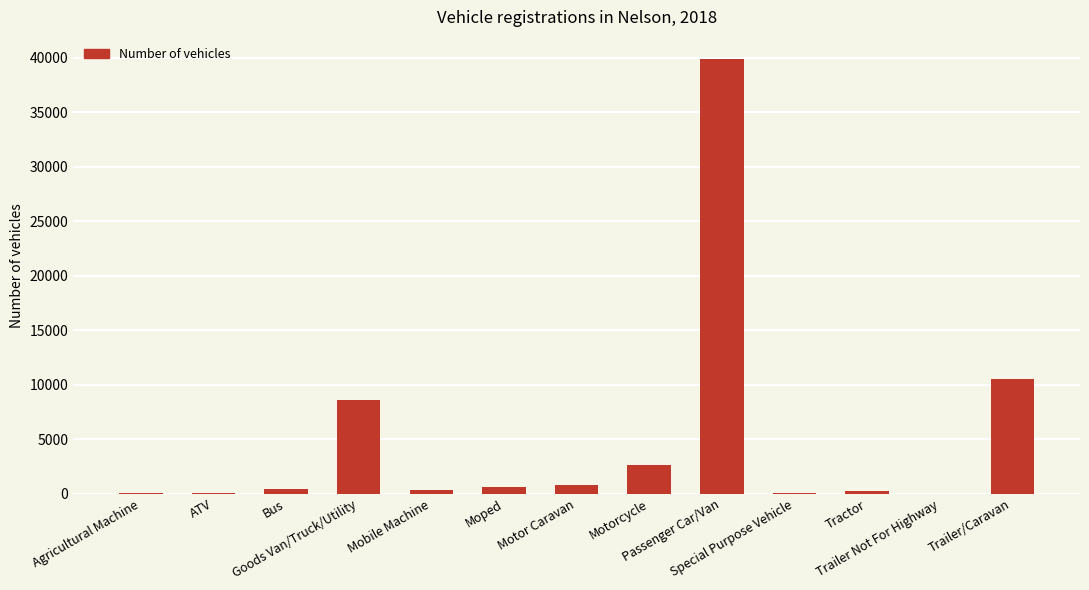

True or false: the data shows 59035 at Passenger Car/Van.

False